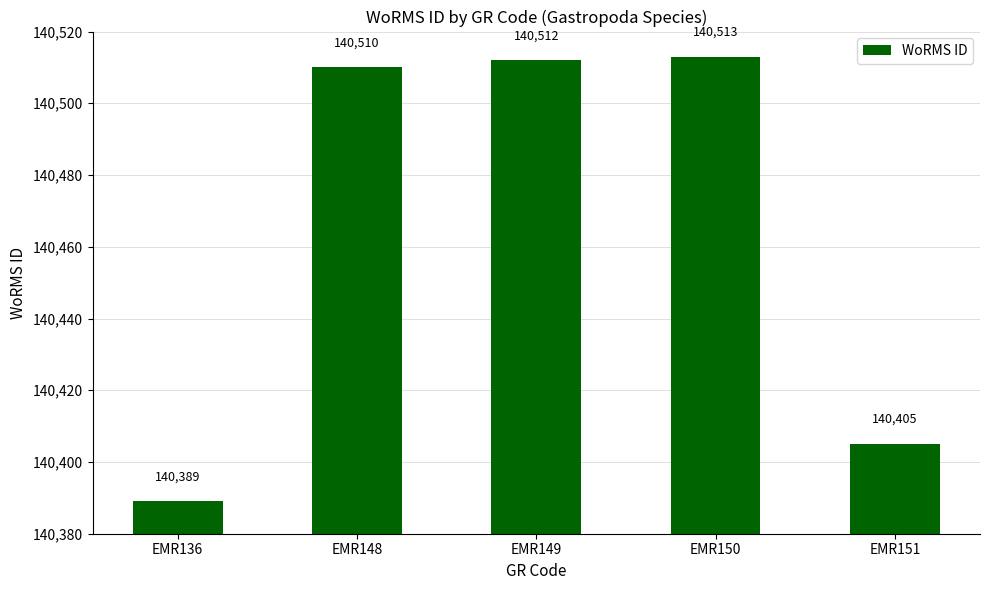

Reading right to left, extract all data points from this chart.

140405	140513	140512	140510	140389